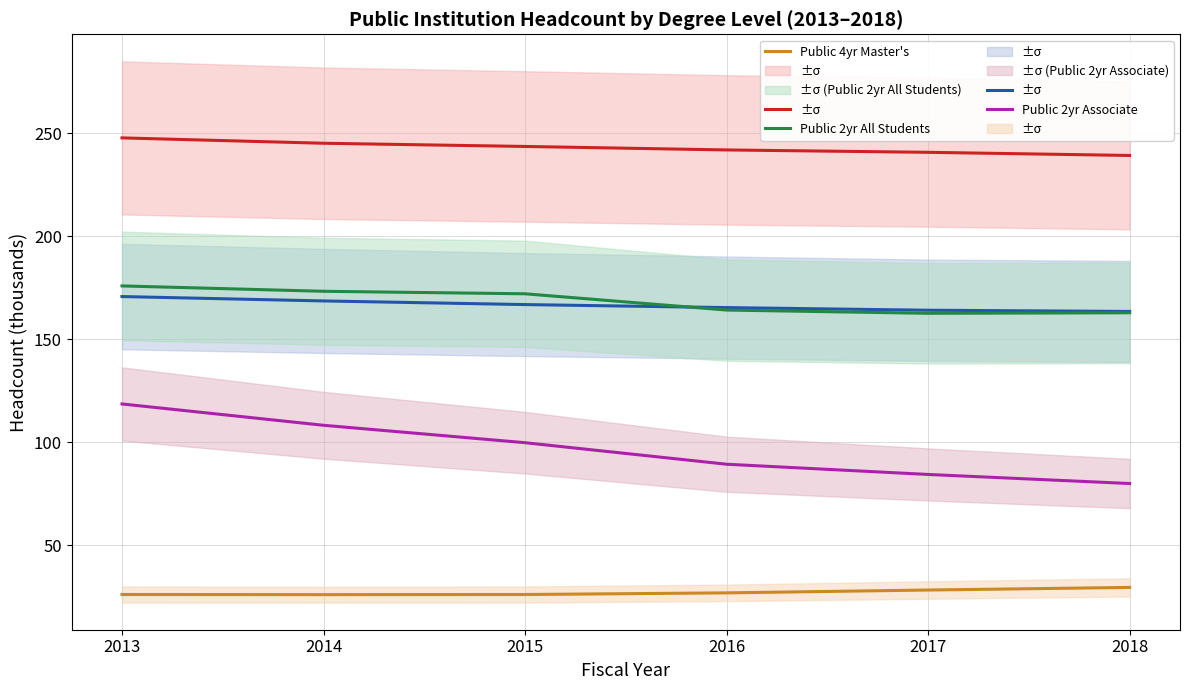

How many lines are shown in the chart?

5